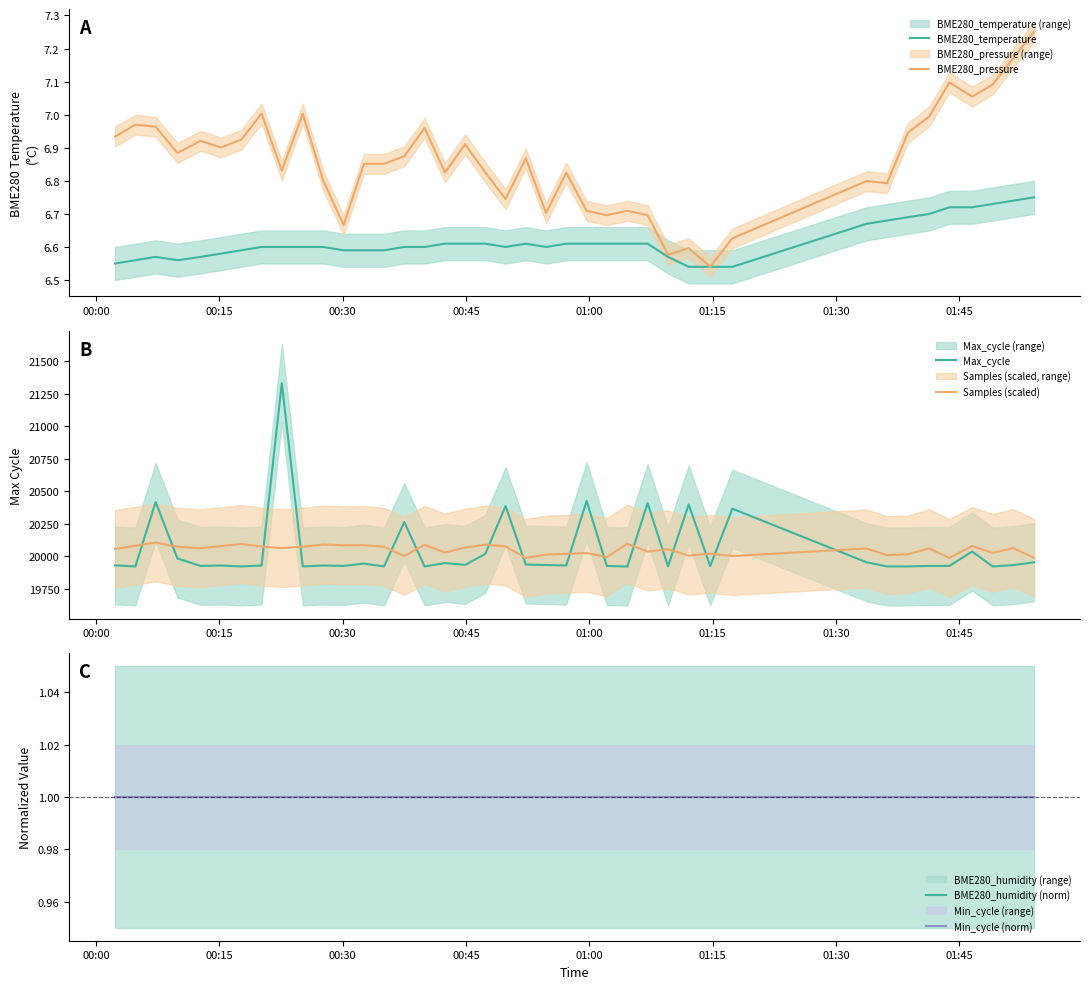

What is the minimum value for Max_cycle?

19919.0